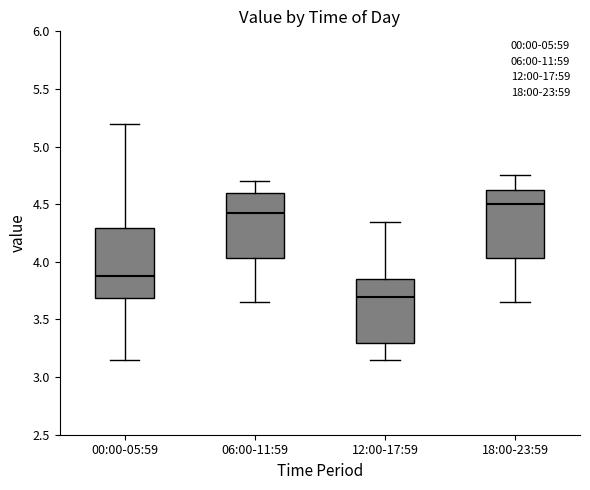

Reading left to right, transcribe this box plot: for each box, give where its median line is, the range the box spans, and where its two whiskers end, as read against the y-axis. The values are not printed on the chart, so give them approximately, as read against the axis.

00:00-05:59: median 3.90, box 3.70 to 4.30, whiskers 3.15 to 5.20
06:00-11:59: median 4.40, box 4.05 to 4.60, whiskers 3.65 to 4.70
12:00-17:59: median 3.70, box 3.30 to 3.85, whiskers 3.15 to 4.35
18:00-23:59: median 4.50, box 4.05 to 4.60, whiskers 3.65 to 4.75